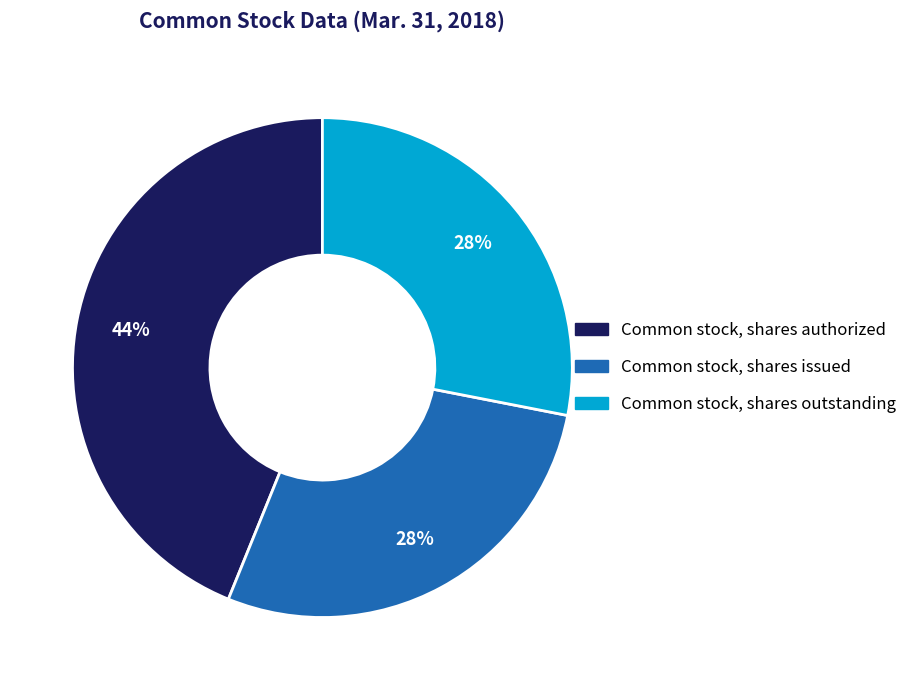

What percentage is the Common stock, shares authorized slice, to the nearest percent?

44%